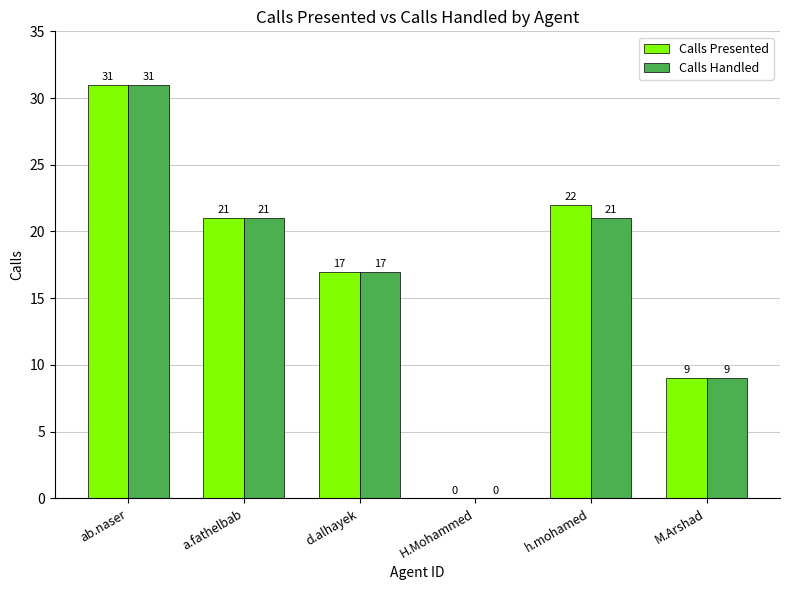

Is the value of Calls Handled at d.alhayek greater than the value of Calls Presented at M.Arshad?

Yes